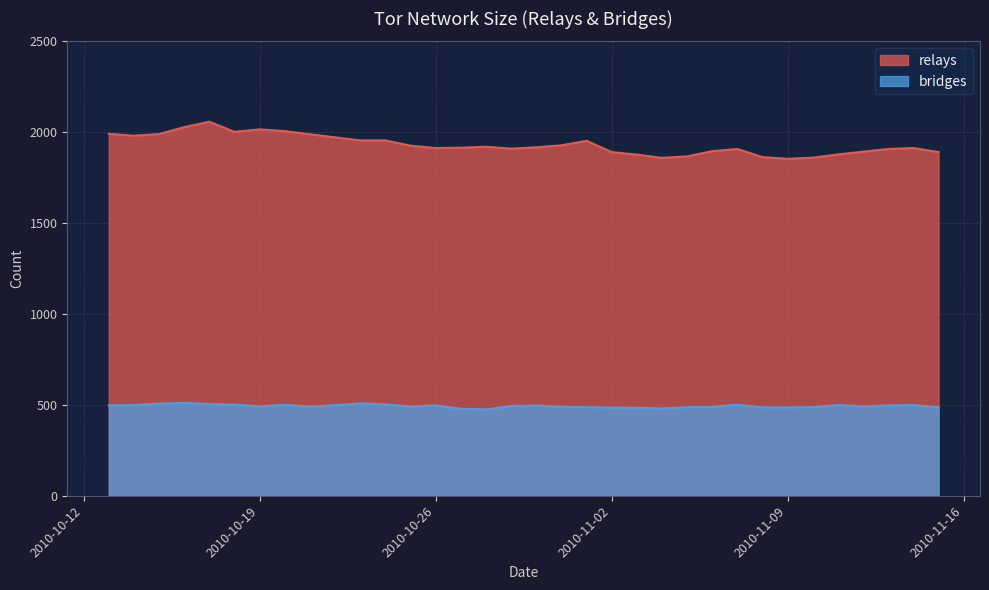

True or false: bridges and relays intersect in this chart.

False